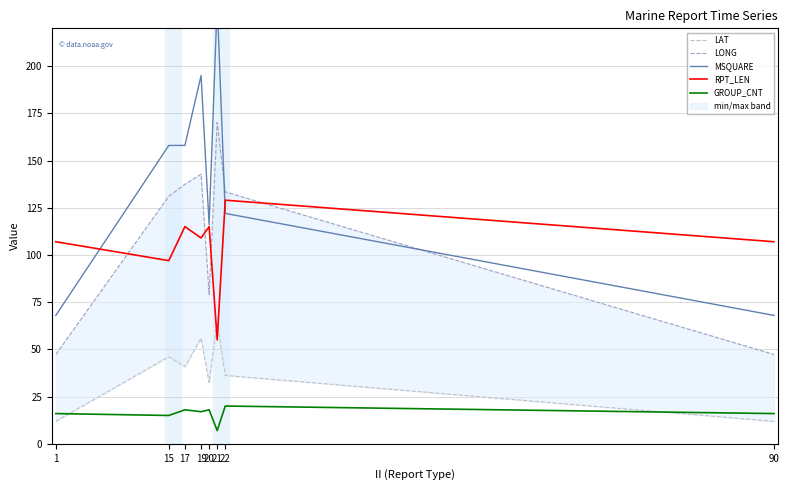

Reading left to right, what are all the values shown in this chart?

LAT: 1=11.9	15=46.1	17=40.8	19=55.9	20=32.5	21=64.8	22=36.2	90=11.9
LONG: 1=47.3	15=131.1	17=137.4	19=142.8	20=79.1	21=170.2	22=133.4	90=47.3
MSQUARE: 1=68.0	15=158.0	17=158.0	19=195.0	20=116.0	21=234.0	22=122.0	90=68.0
RPT_LEN: 1=107.0	15=97.0	17=115.0	19=109.0	20=115.0	21=55.0	22=129.0	90=107.0
GROUP_CNT: 1=16.0	15=15.0	17=18.0	19=17.0	20=18.0	21=7.0	22=20.0	90=16.0